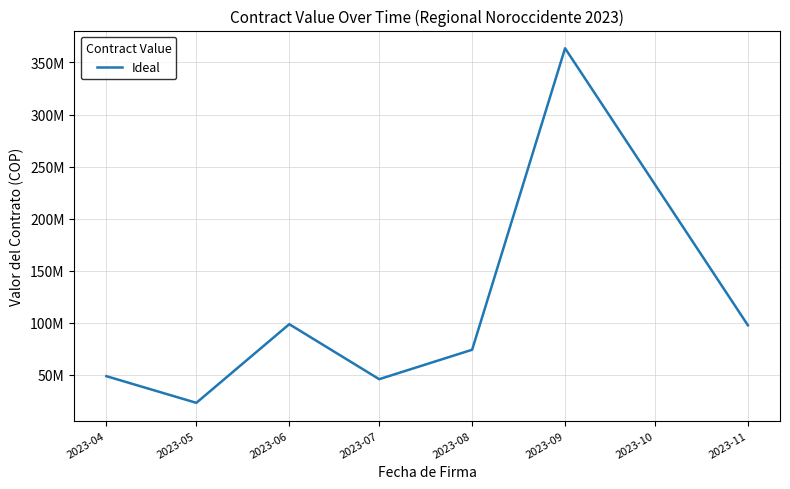

What is the sum of all values?

752094364.0